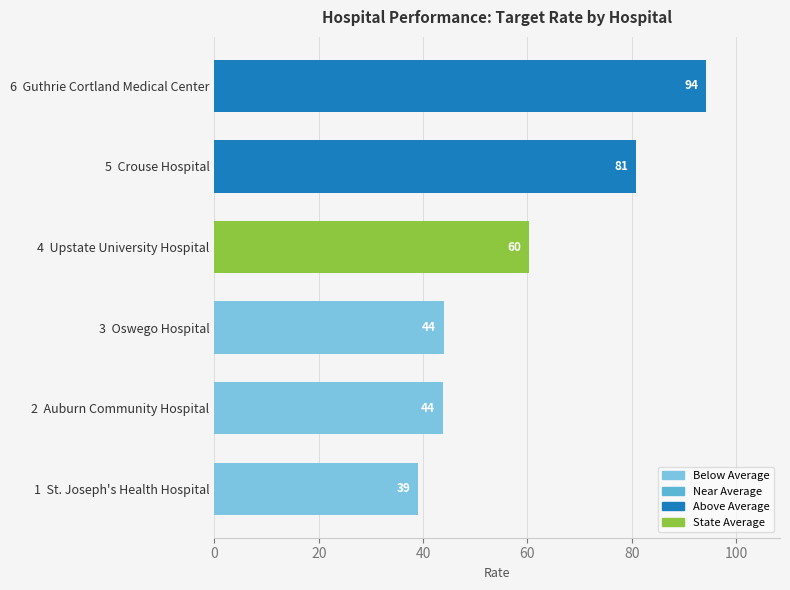

What is the difference between the maximum and minimum values?

55.2